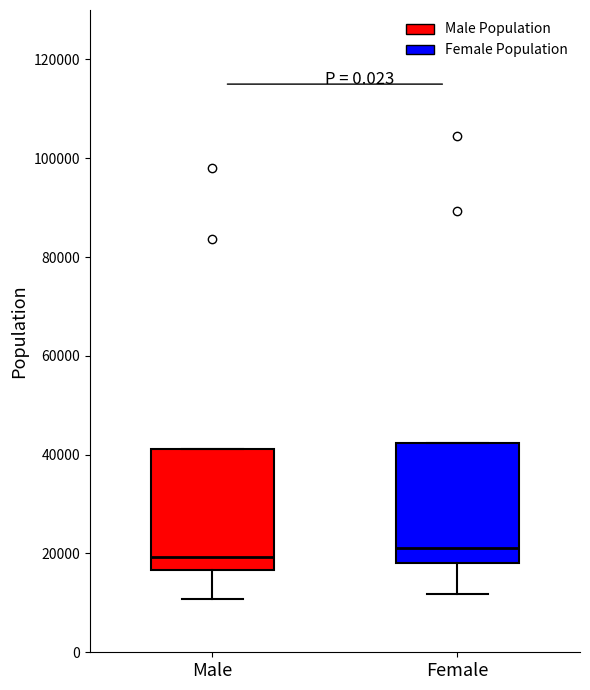

Where does the lower whisker of the box for Male end on the y-axis? The values are not printed on the chart, so give them approximately, as read against the axis.

10000